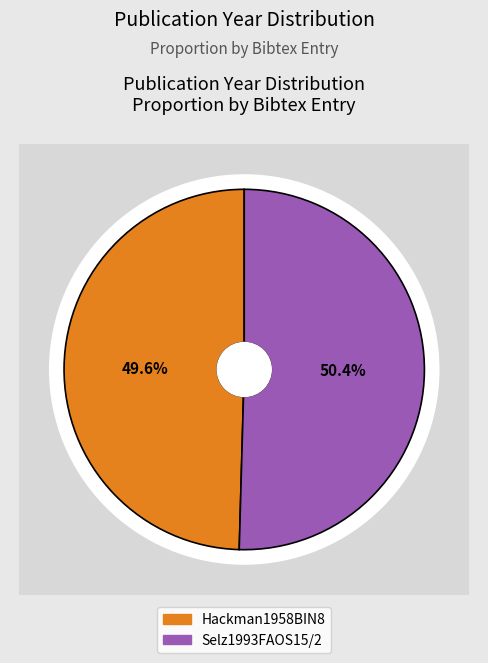

Do Selz1993FAOS15/2 and Hackman1958BIN8 together represent more than half of the pie?

Yes